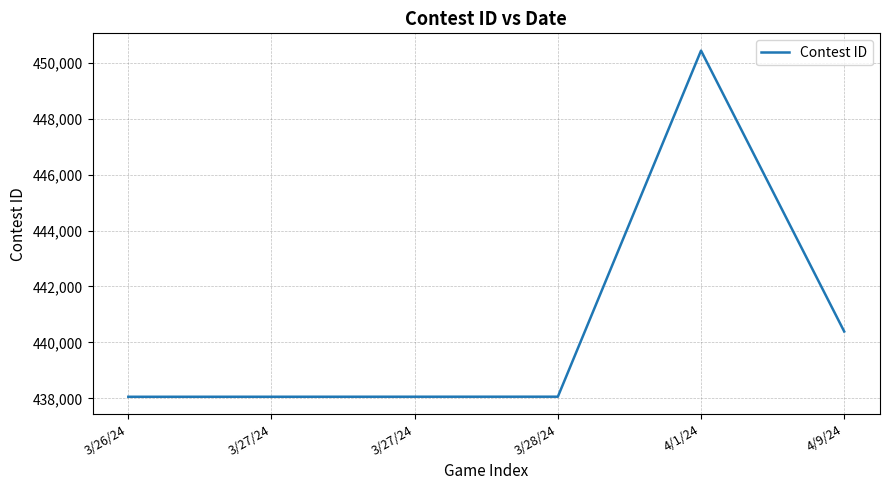

Reading left to right, extract all data points from this chart.

3/26/24=438061	3/27/24=438062	3/27/24=438063	3/28/24=438064	4/1/24=450424	4/9/24=440393